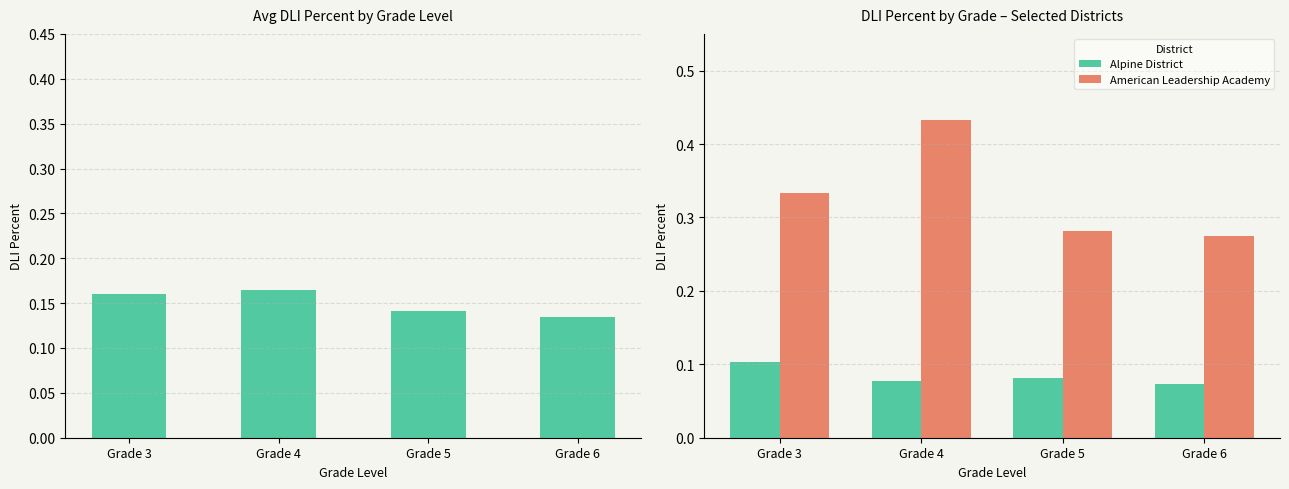

True or false: Alpine District has a value of 0.1 at Grade 4.

True